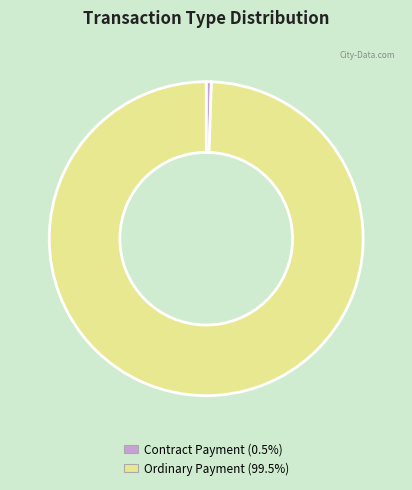

Which slice is the smallest?

Contract Payment